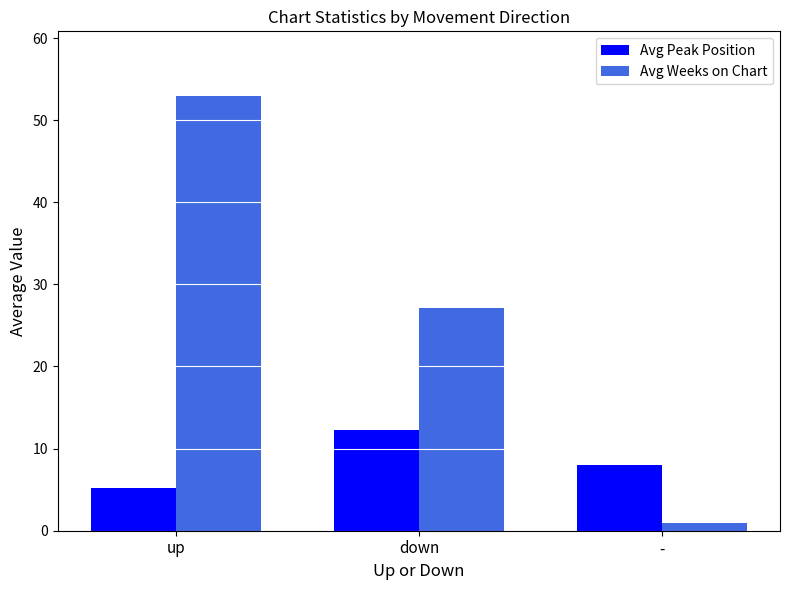

What is the total value across all series at -?

9.0